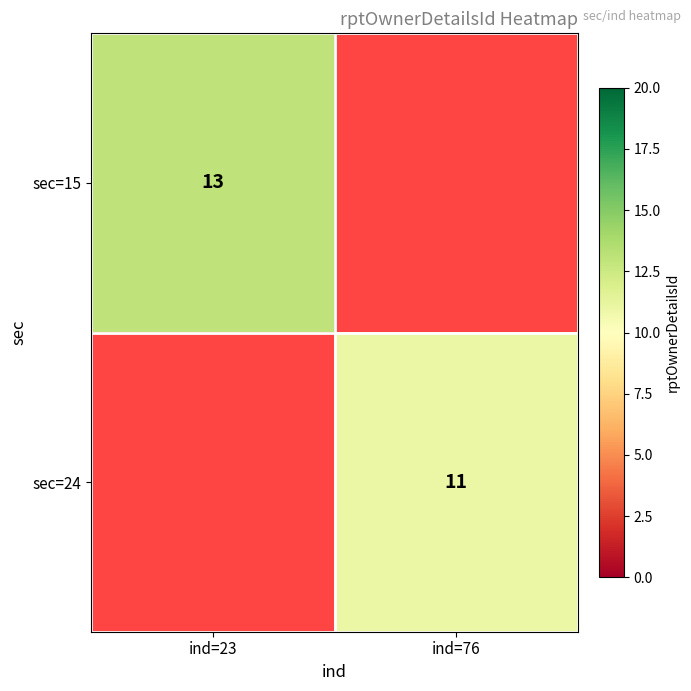

Is it true that sec=15 equals 5 at ind=23?

False